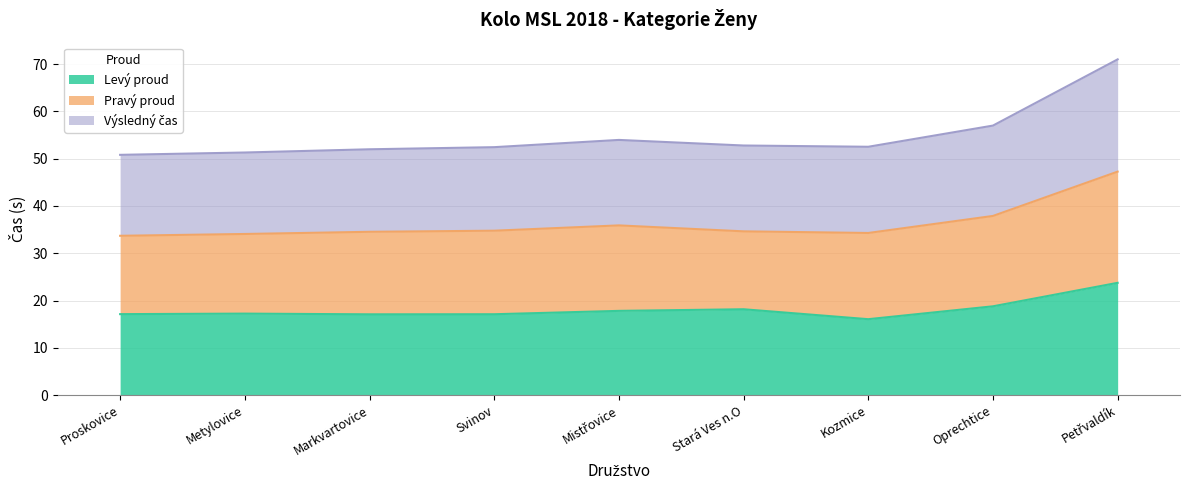

What position from the right is Proskovice?

9